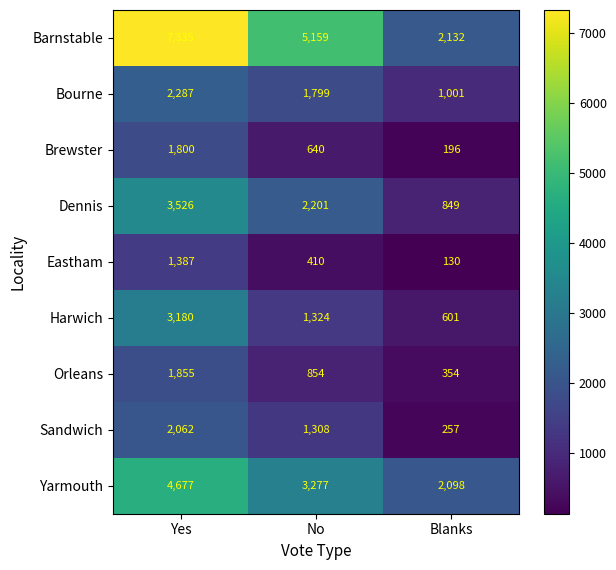

Rank the series by their maximum value, from lowest to highest.

Eastham, Brewster, Orleans, Sandwich, Bourne, Harwich, Dennis, Yarmouth, Barnstable